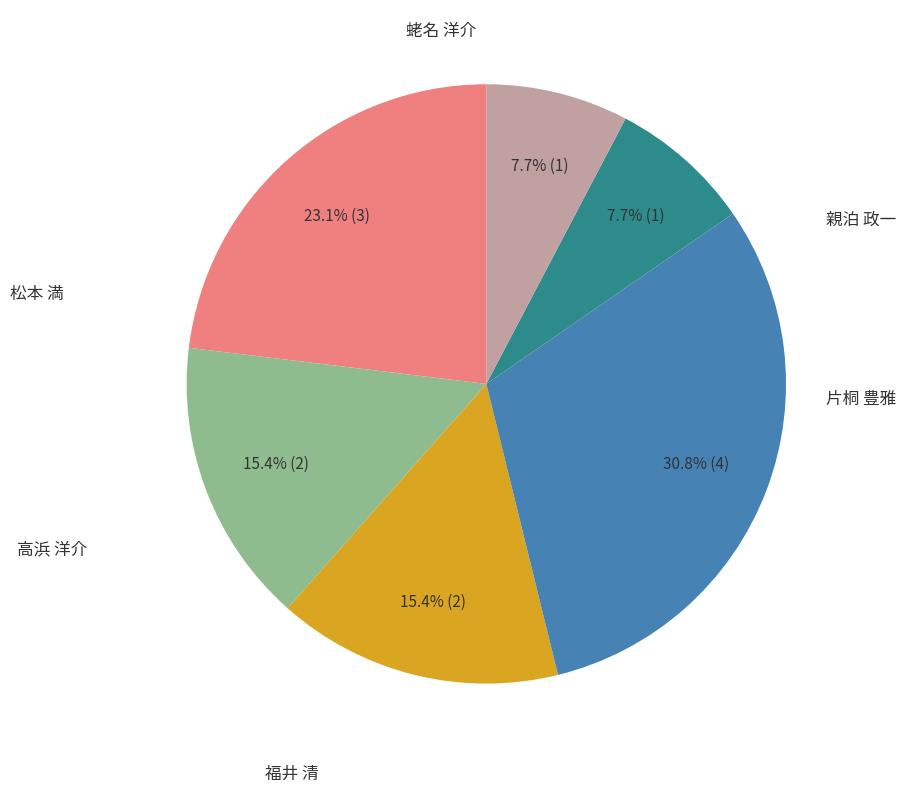

Is there a majority slice in this chart?

No